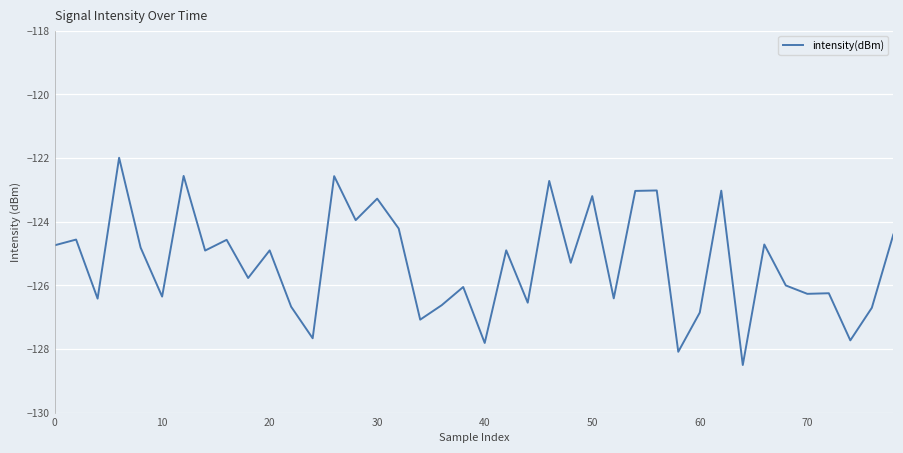

What is the average value?

-125.3